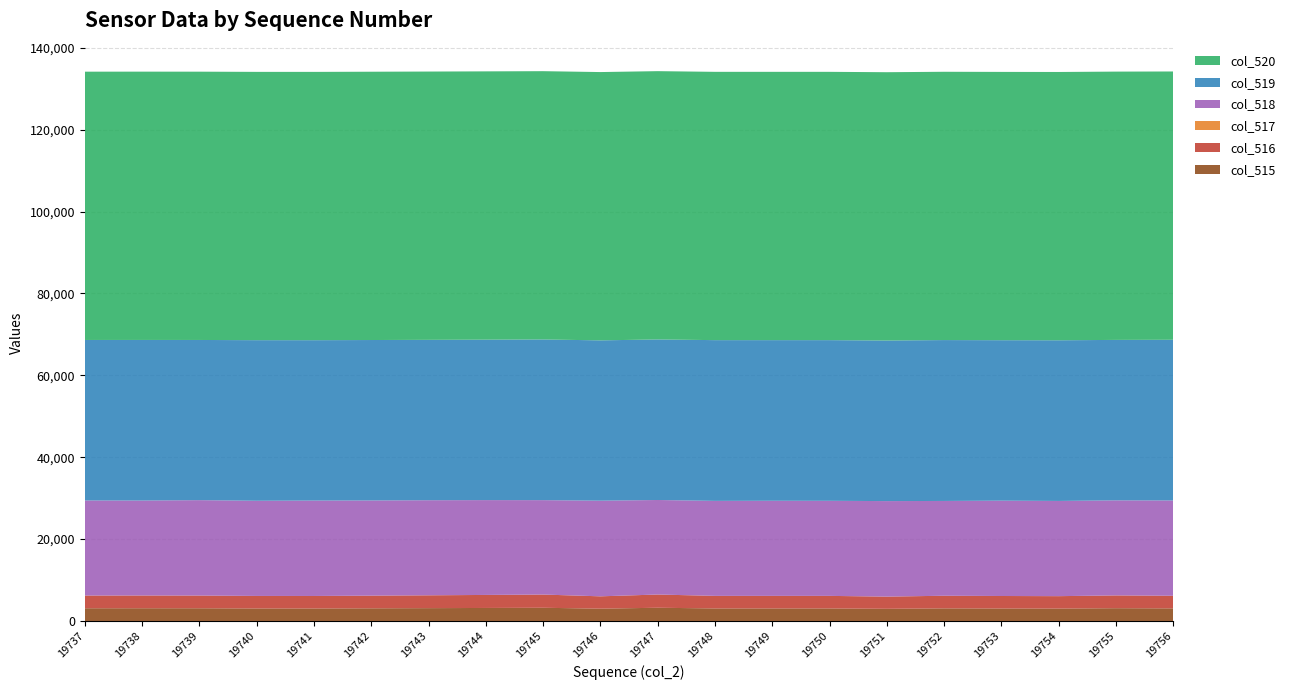

Reading right to left, extract all data points from this chart.

col_515: 3079	3122	3032	3051	3082	2976	3065	3066	3066	3232	3011	3228	3181	3136	3094	3054	3058	3106	3112	3106
col_516: 3079	3122	3032	3051	3081	2976	3065	3065	3065	3232	3011	3228	3180	3134	3094	3054	3058	3105	3111	3104
col_517: 0	0	0	0	1	0	0	1	1	0	0	0	1	2	0	0	0	1	1	2
col_518: 23282	23221	23259	23290	23155	23333	23225	23234	23207	23089	23366	23061	23164	23227	23253	23308	23252	23305	23198	23229
col_519: 39249	39192	39244	39194	39298	39226	39245	39235	39262	39214	39158	39246	39190	39172	39188	39173	39225	39124	39225	39200
col_520: 65535	65535	65535	65535	65535	65535	65535	65535	65535	65535	65535	65535	65535	65535	65535	65535	65535	65535	65535	65535